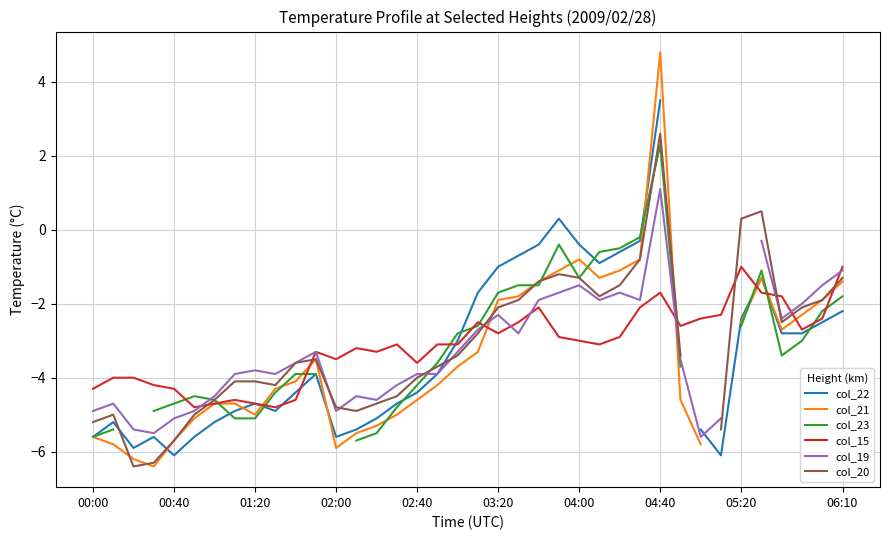

True or false: col_20 and col_22 intersect in this chart.

True